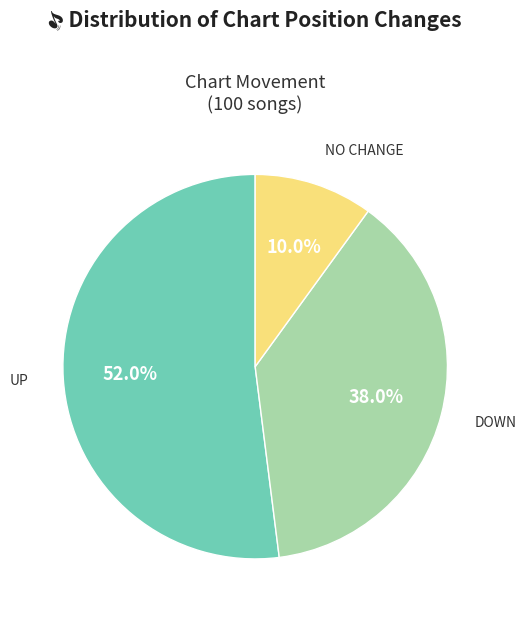

What is the largest slice in the pie chart?

UP